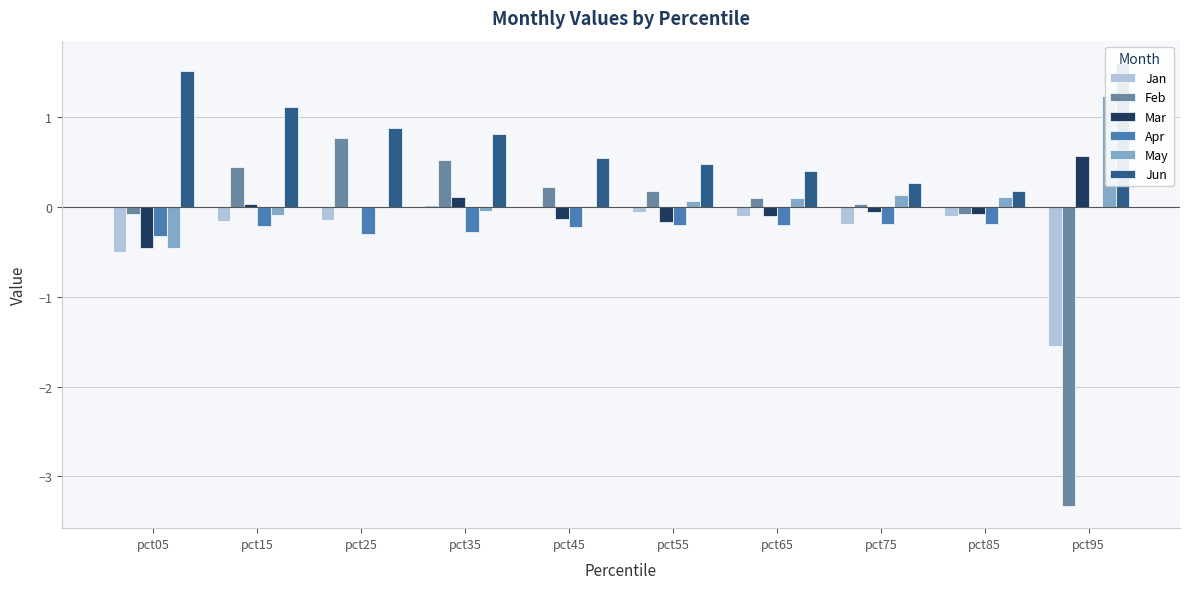

At how many categories does at least one series exceed -2?

10